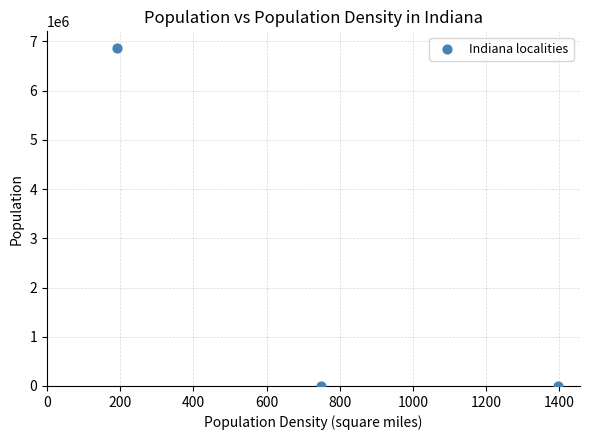

What is the range of Y values (max minus min)?

6861944